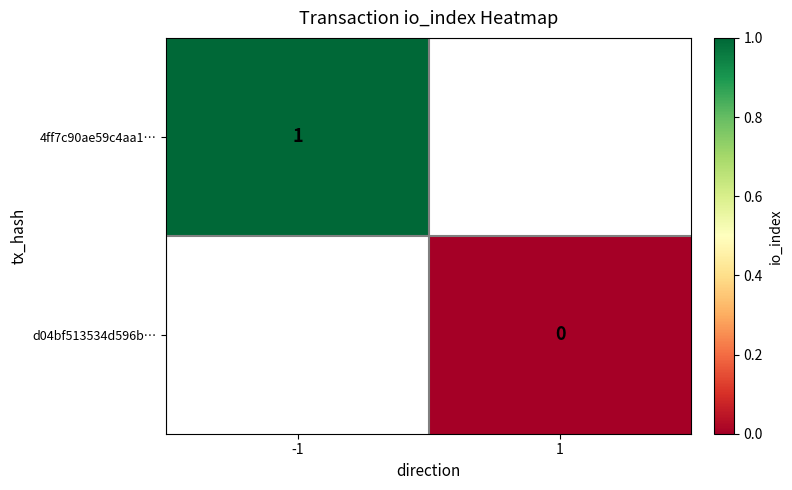

The value of 4ff7c90ae59c4aa1… at -1 is 1. True or false?

True